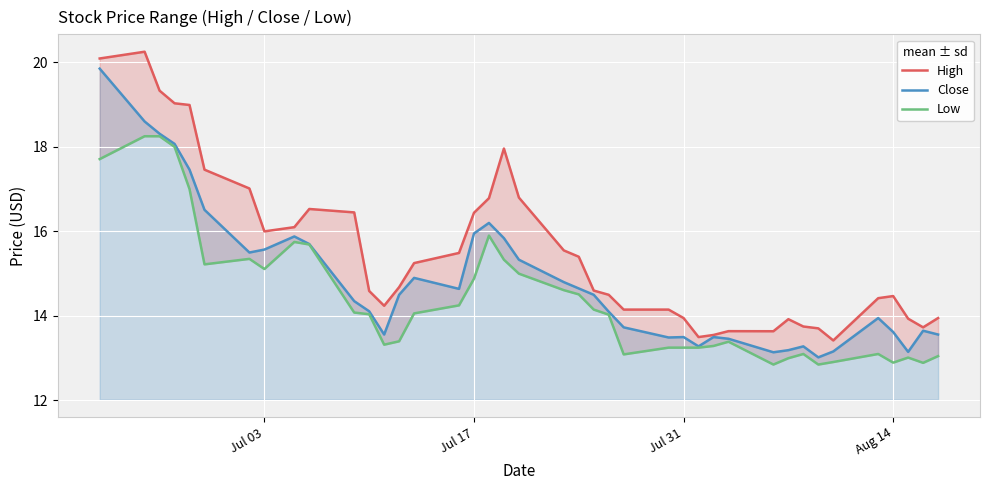

What is the maximum value for Close?

19.9